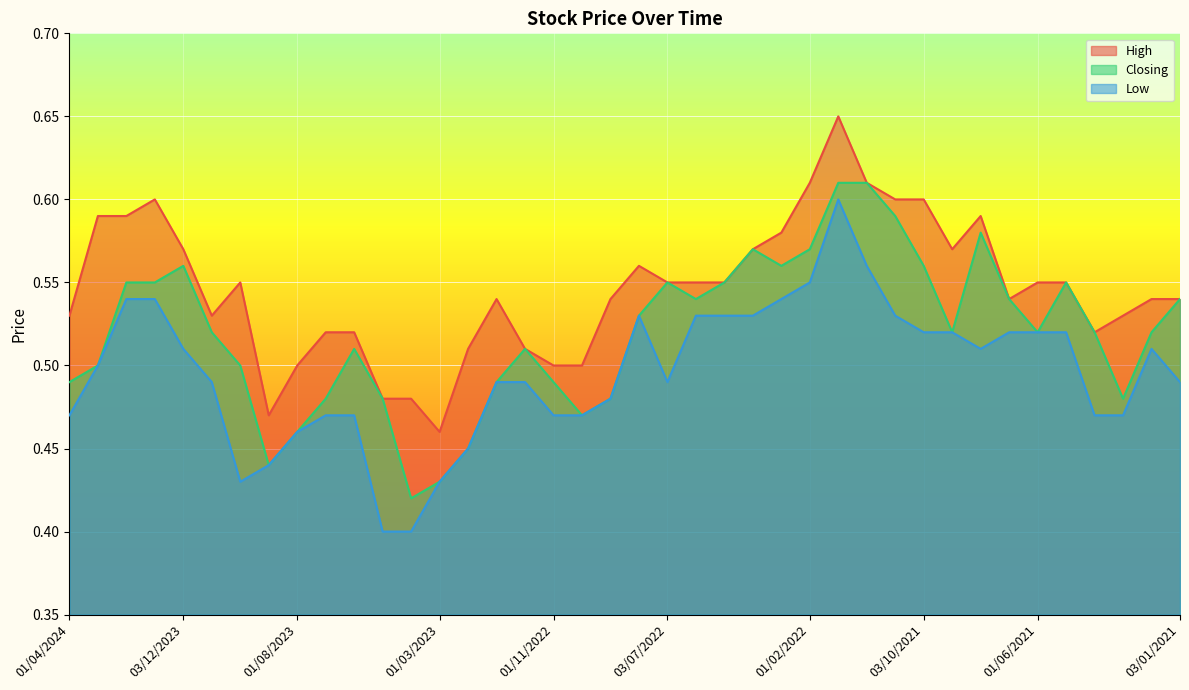

True or false: Closing and High intersect in this chart.

False